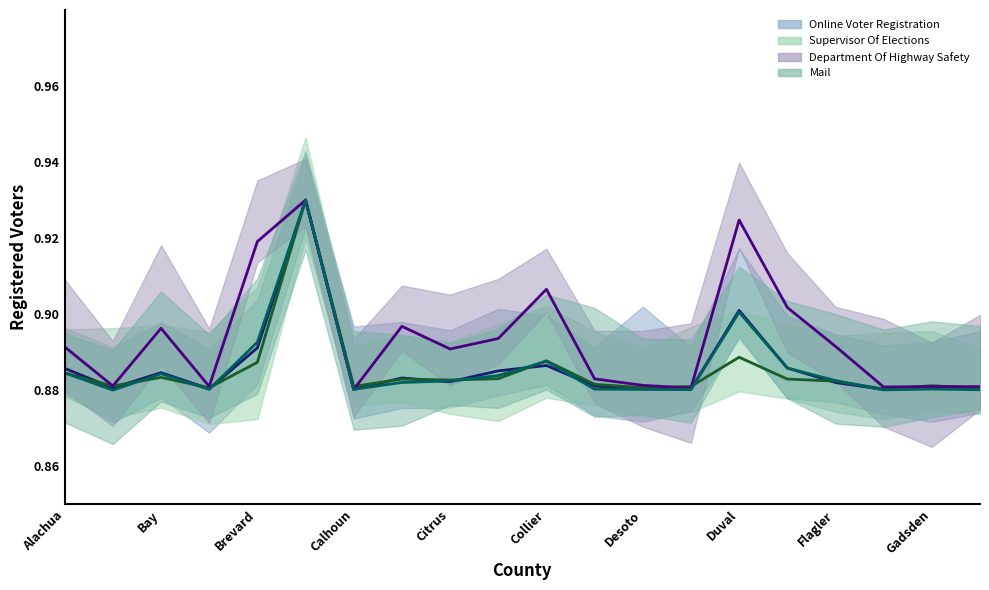

At which category does Mail reach its first local valley?

Baker